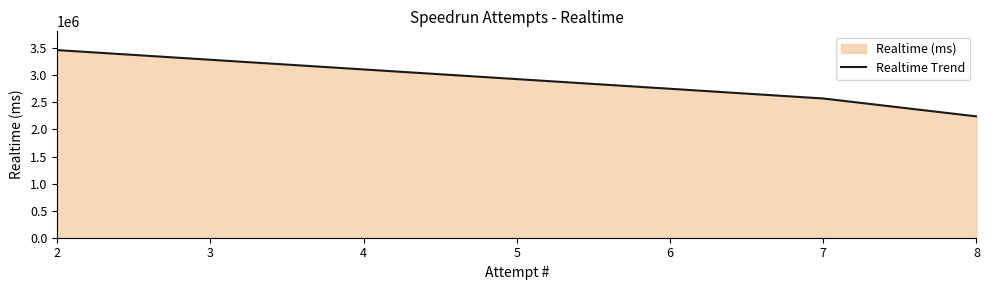

What is the change in value from 6 to 8?

-510290